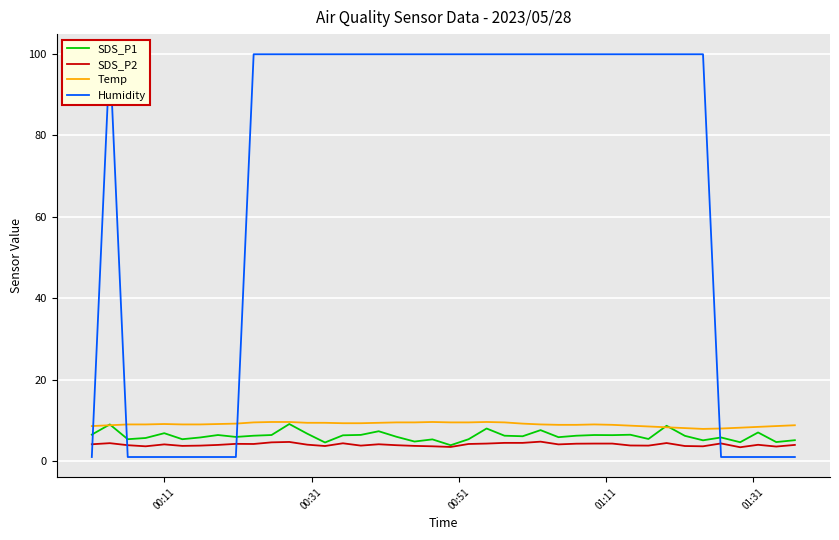

What is the difference between the maximum and minimum values in the Temp series?

1.7